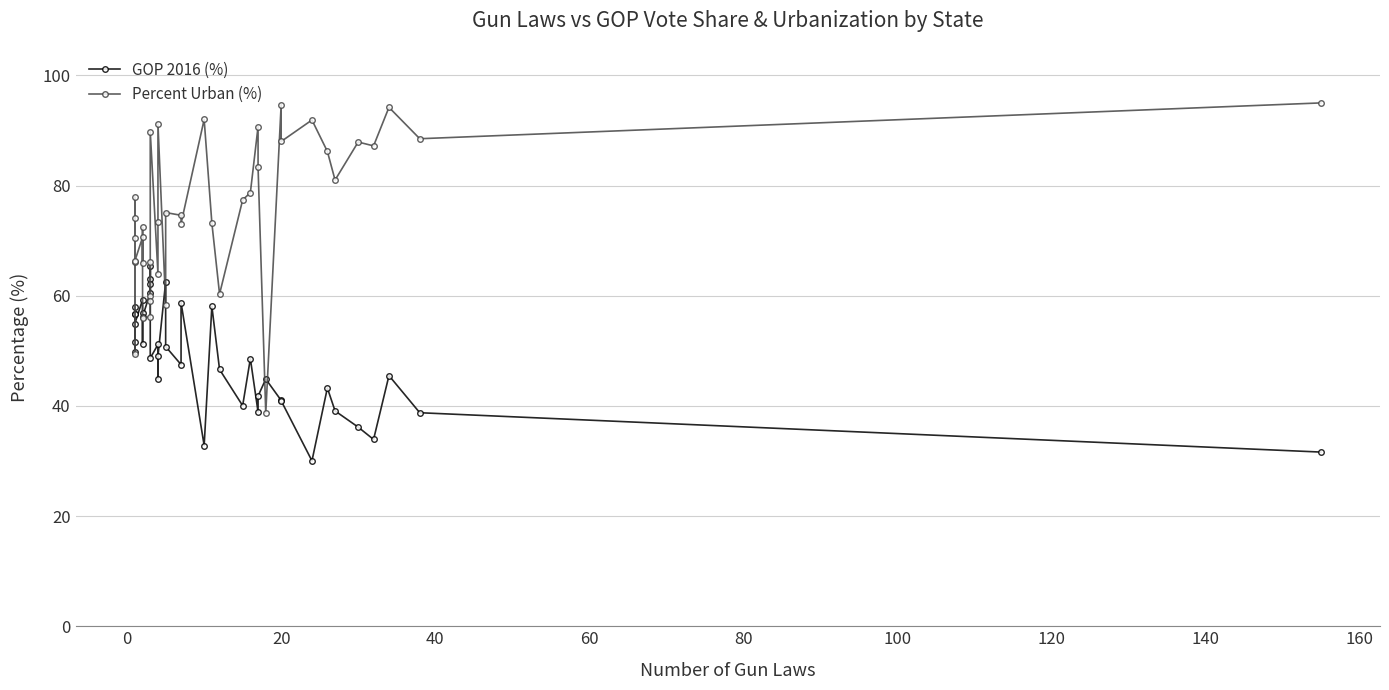

How many interior local peaks does the GOP 2016 (%) series have?

12